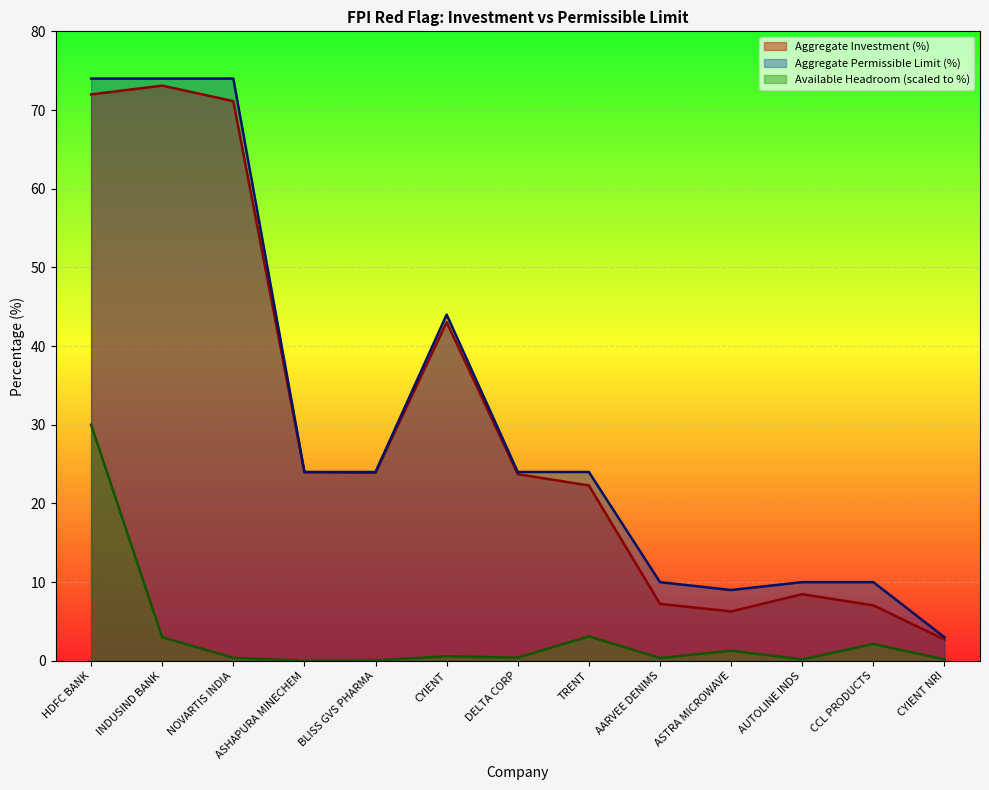

At how many categories does at least one series exceed 72?

3